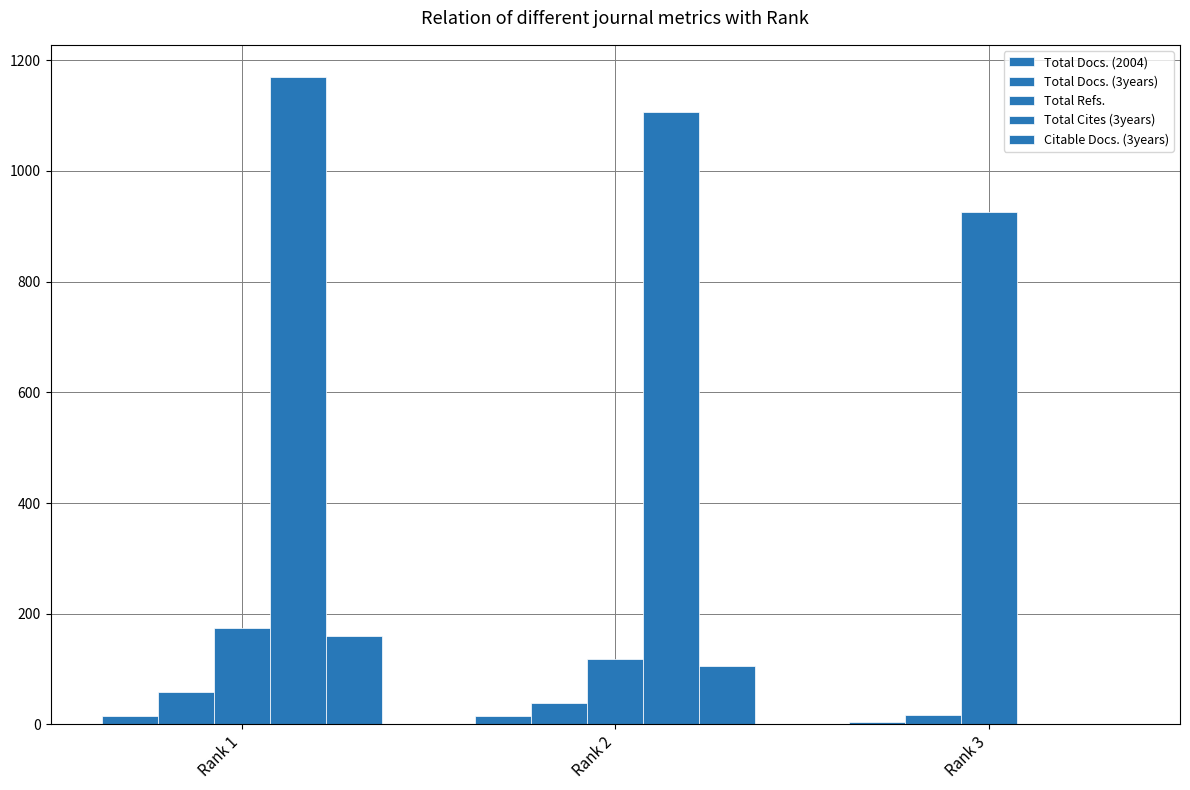

What is the sum of all Total Docs. (3years) values?

115